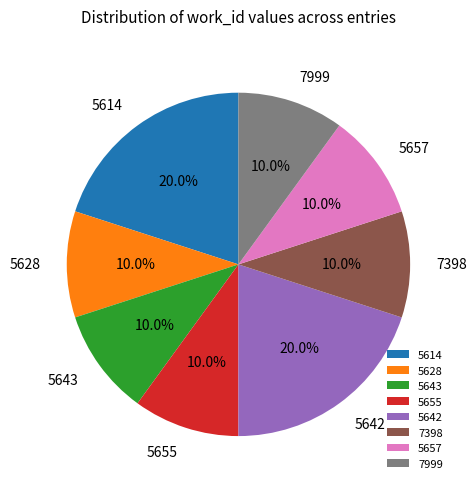

Combined, do 7999 and 5657 account for over 50%?

No